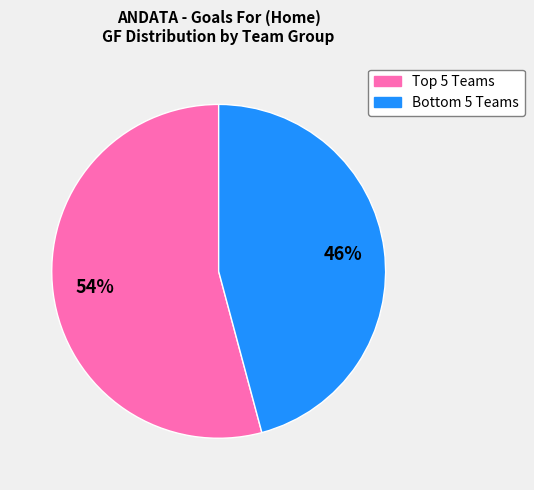

Does any single category account for the majority?

Yes